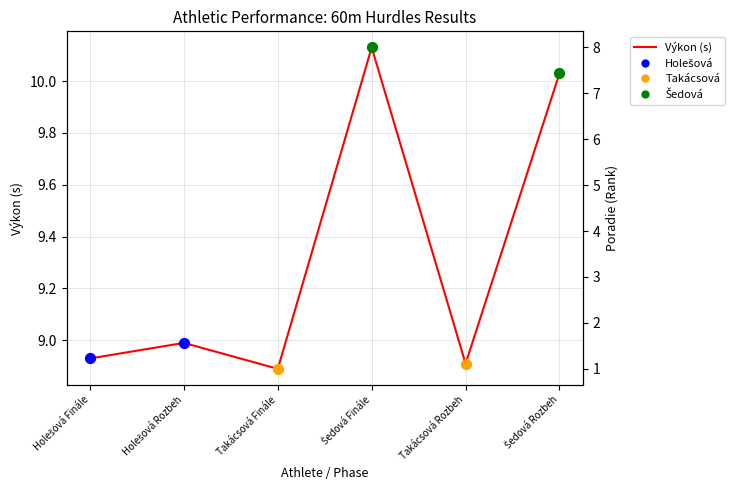

Which series has the largest Y range (max minus min)?

Poradie (Rank)